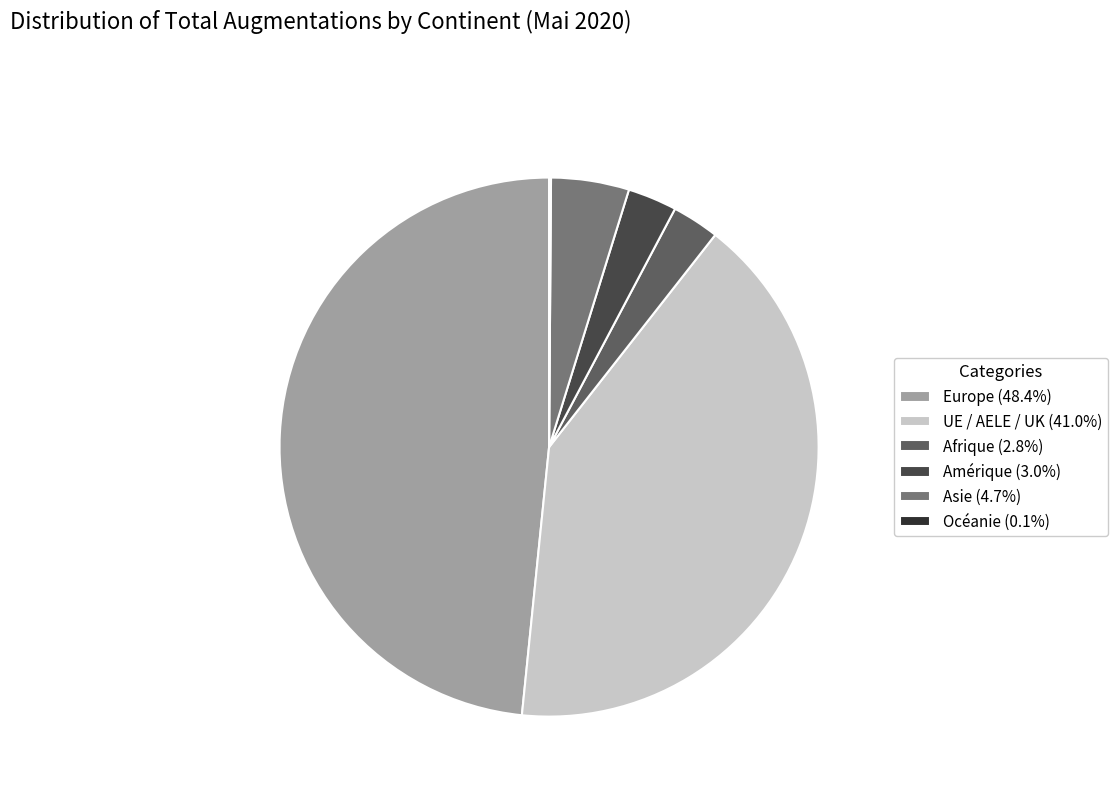

The Asie slice represents 13% of the pie. True or false?

False